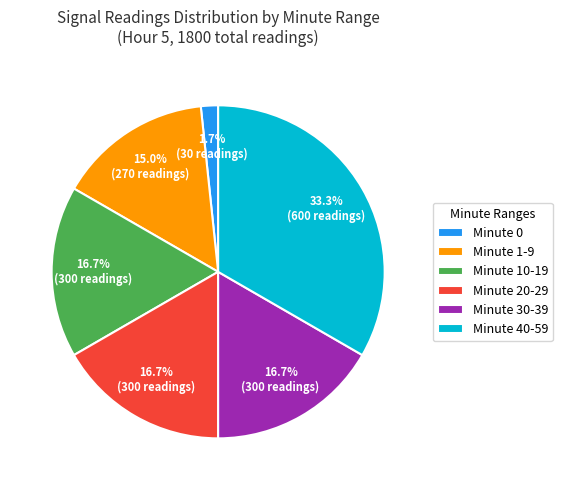

What is the ratio of the value at Minute 40-59 to the value at Minute 30-39?

2.0